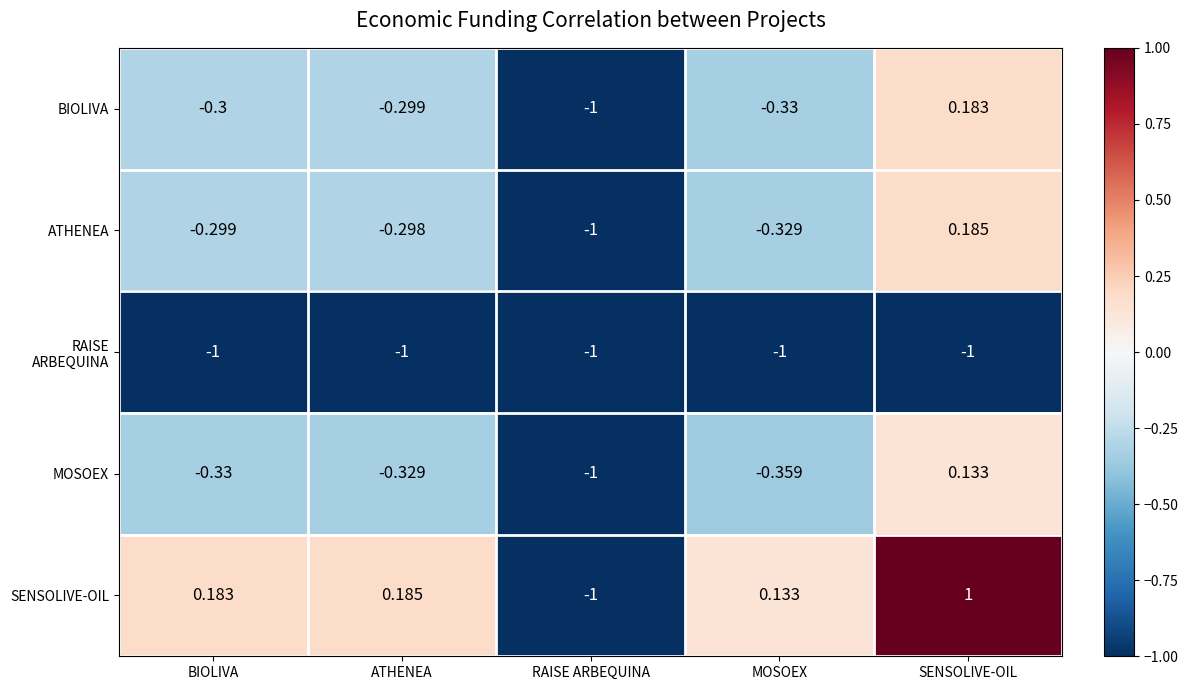

Which label corresponds to the largest value in the chart?

SENSOLIVE-OIL